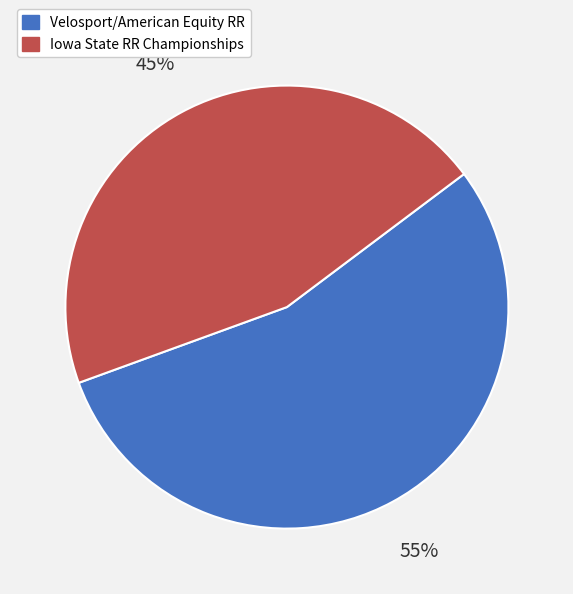

Rank the categories by value from highest to lowest.

Velosport/American Equity RR, Iowa State RR Championships